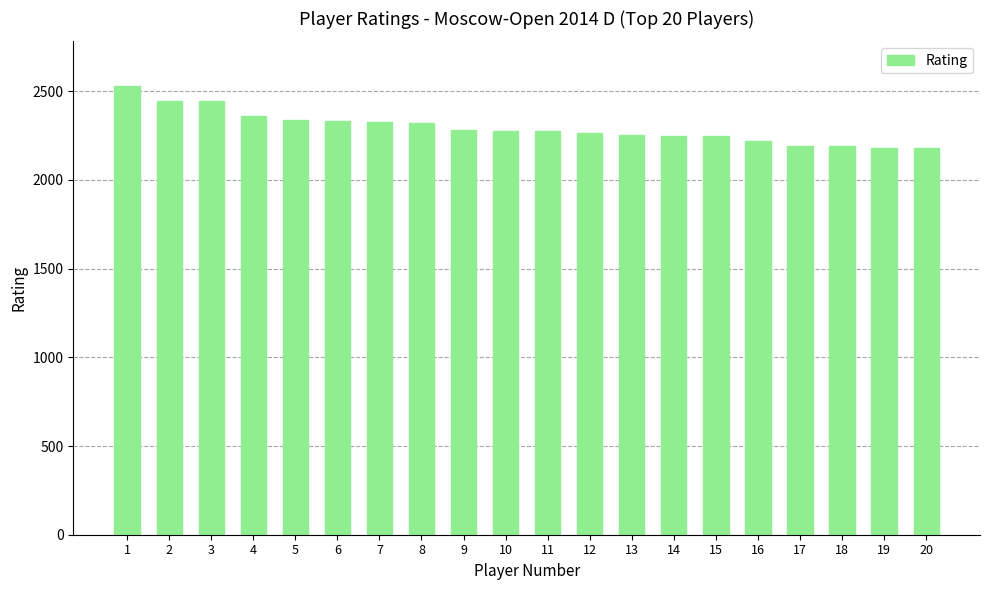

The value at 15 is 1496. True or false?

False